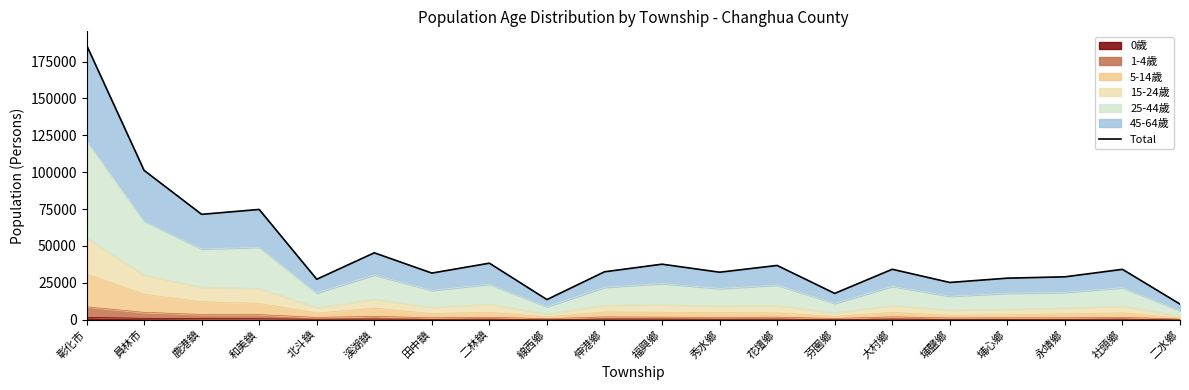

List the labels in order of value, smallest first.

二水鄉, 線西鄉, 芬園鄉, 埔鹽鄉, 北斗鎮, 埔心鄉, 永靖鄉, 田中鎮, 秀水鄉, 伸港鄉, 社頭鄉, 大村鄉, 花壇鄉, 福興鄉, 二林鎮, 溪湖鎮, 鹿港鎮, 和美鎮, 員林市, 彰化市